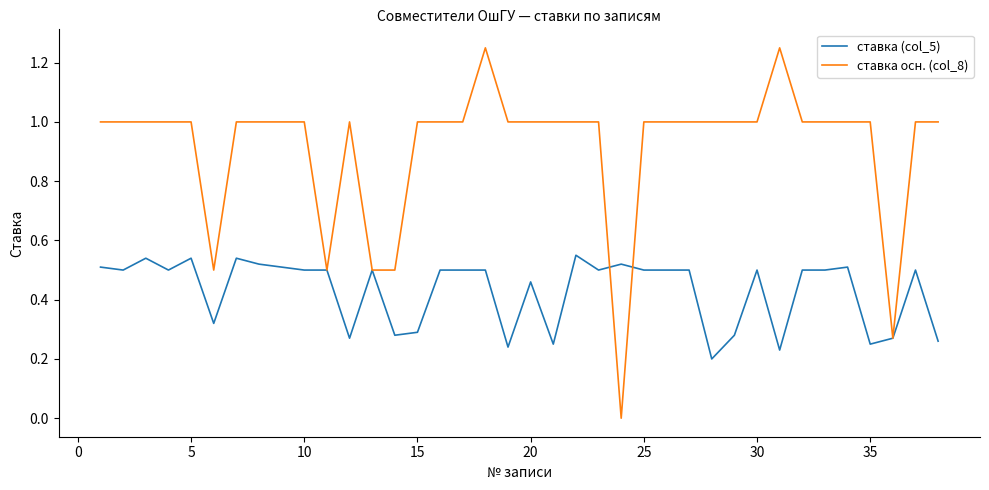

Rank the series by their maximum value, from lowest to highest.

ставка (col_5), ставка осн. (col_8)